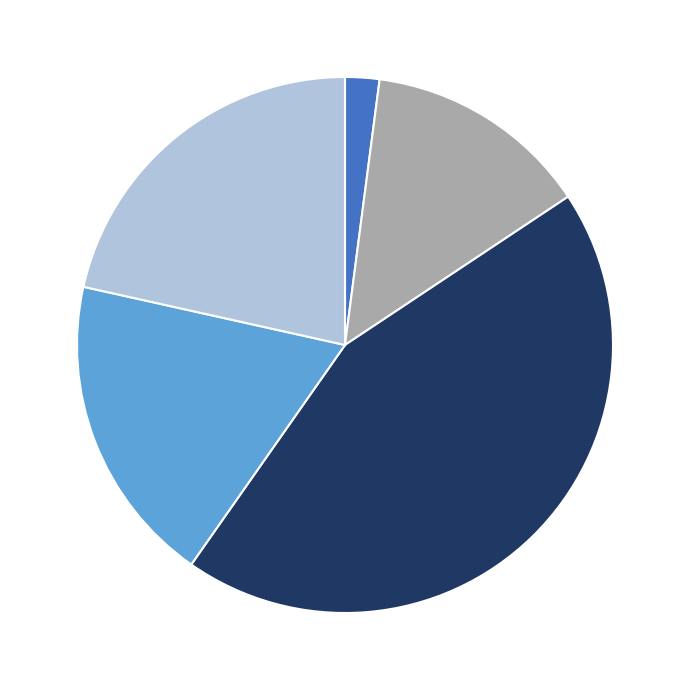

Is there a majority slice in this chart?

No